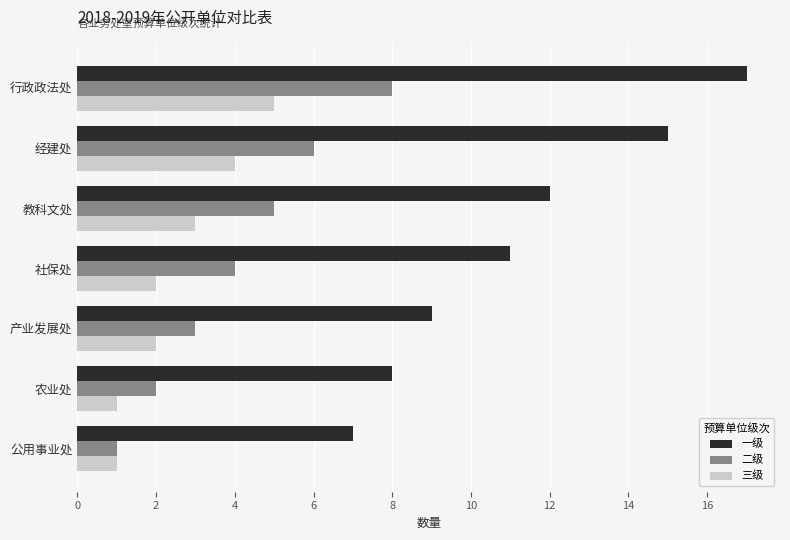

List the labels in order of 二级 value, largest first.

行政政法处, 经建处, 教科文处, 社保处, 产业发展处, 农业处, 公用事业处